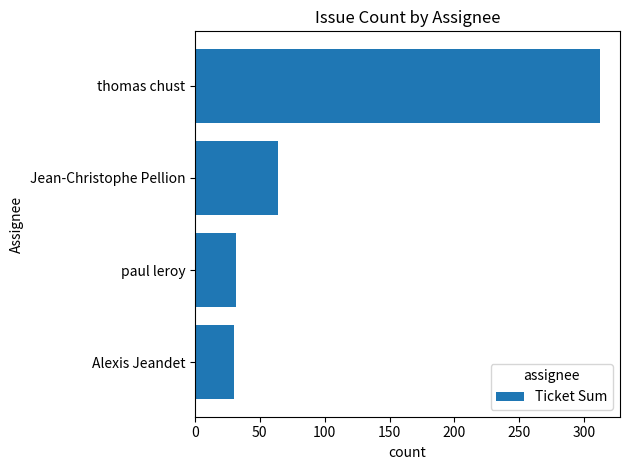

What is the difference between the maximum and second lowest values?

280